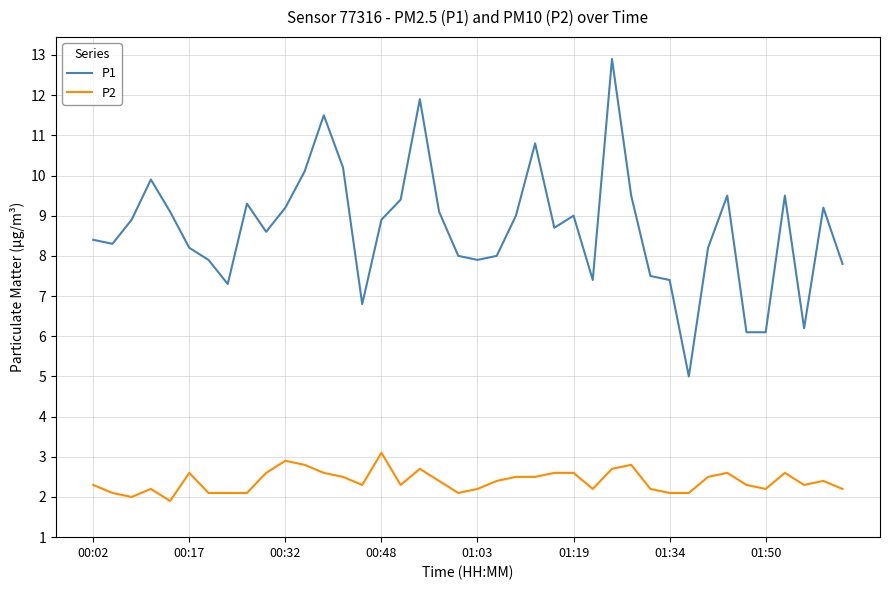

Rank the series by their maximum value, from highest to lowest.

P1, P2